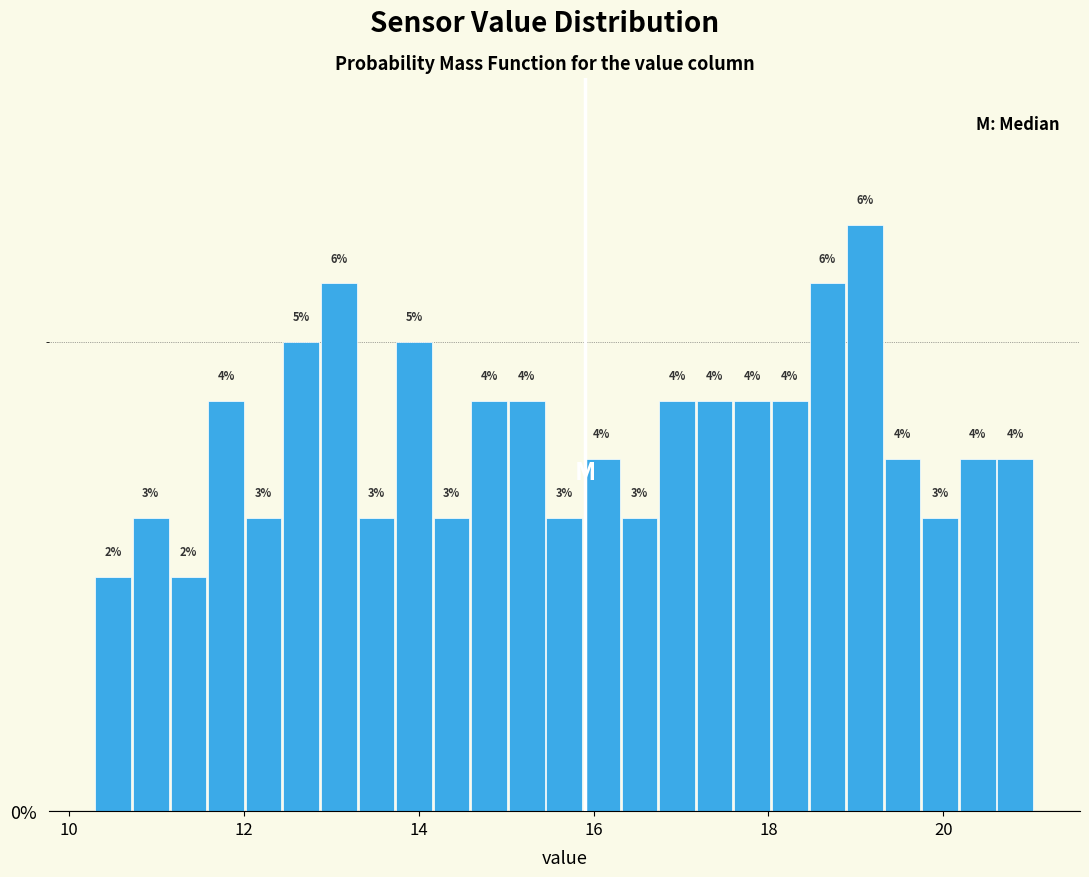

Read against the x-axis, roughly where is the centre of the tallest bar?

19.2